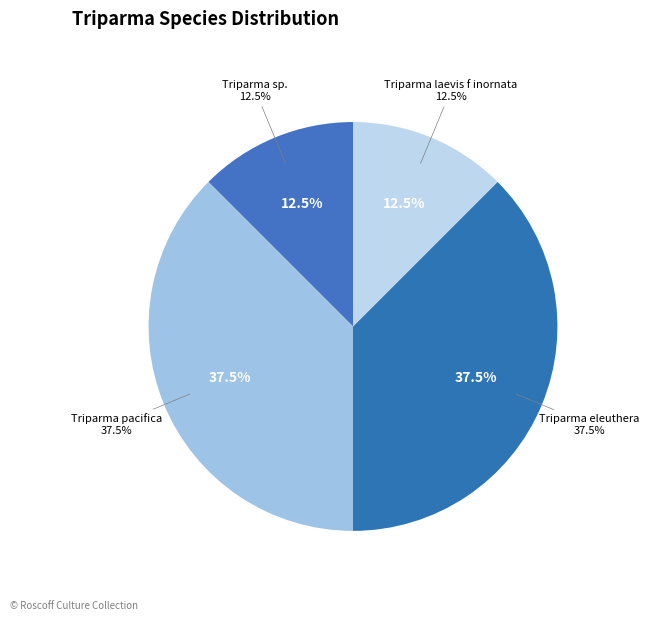

Does Triparma pacifica (RCC216) represent more than half of the total?

No